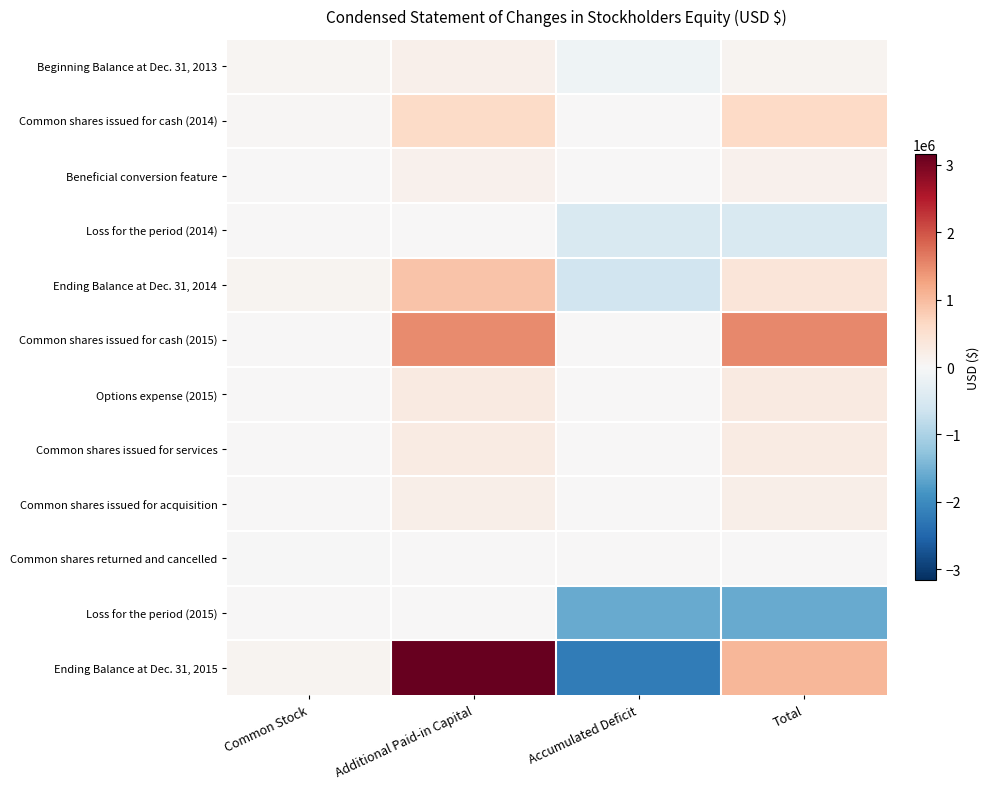

Which series changed the most between Accumulated Deficit and Total?

Ending Balance at Dec. 31, 2015